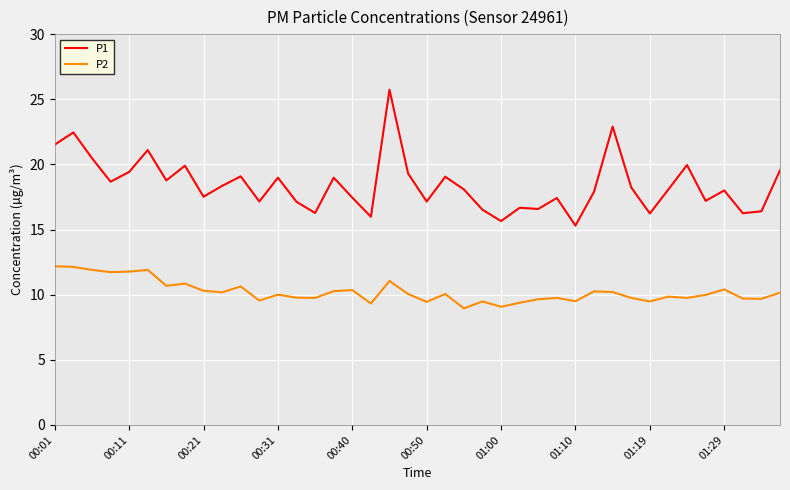

Which series has the largest range (max minus min)?

P1